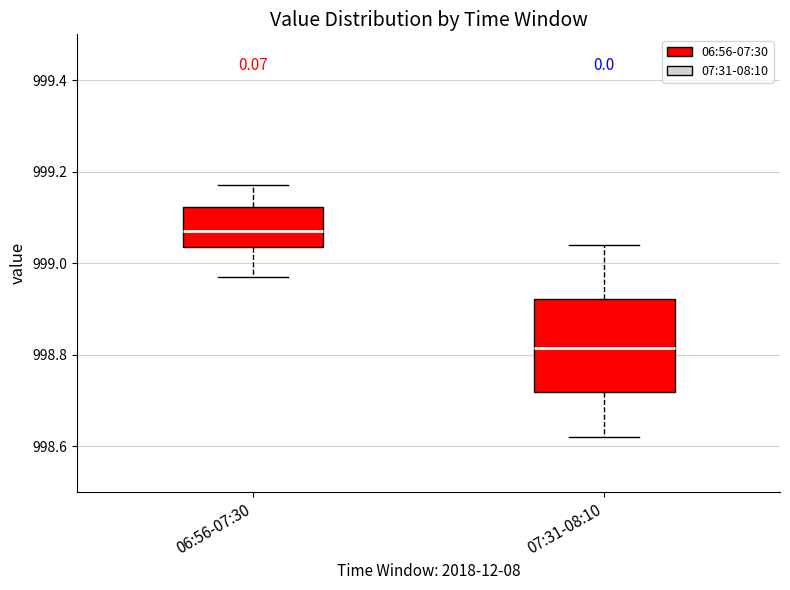

Which box has the lowest median line?

07:31-08:10